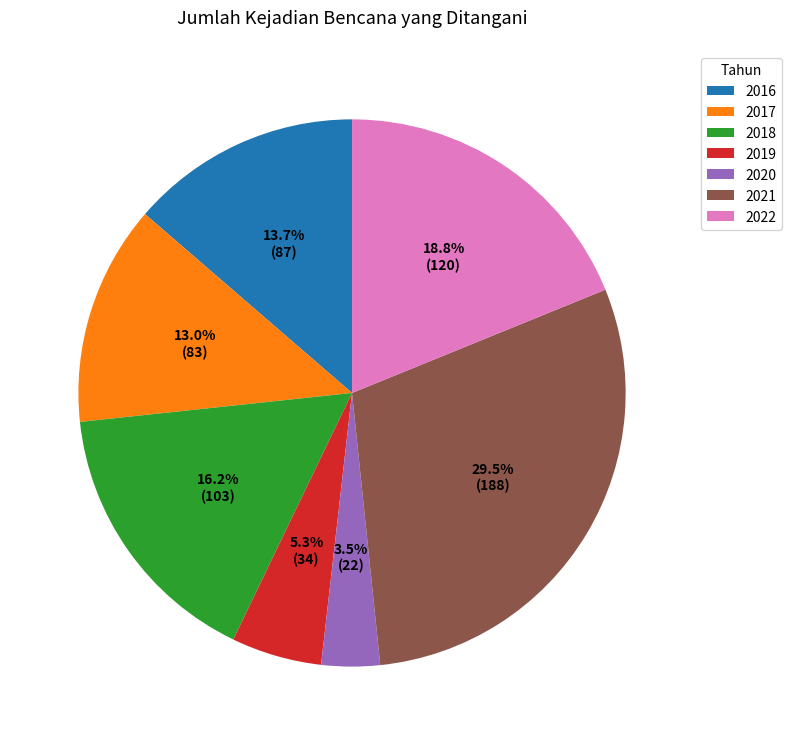

Approximately how many times larger is the value at 2017 compared to 2018?

0.8